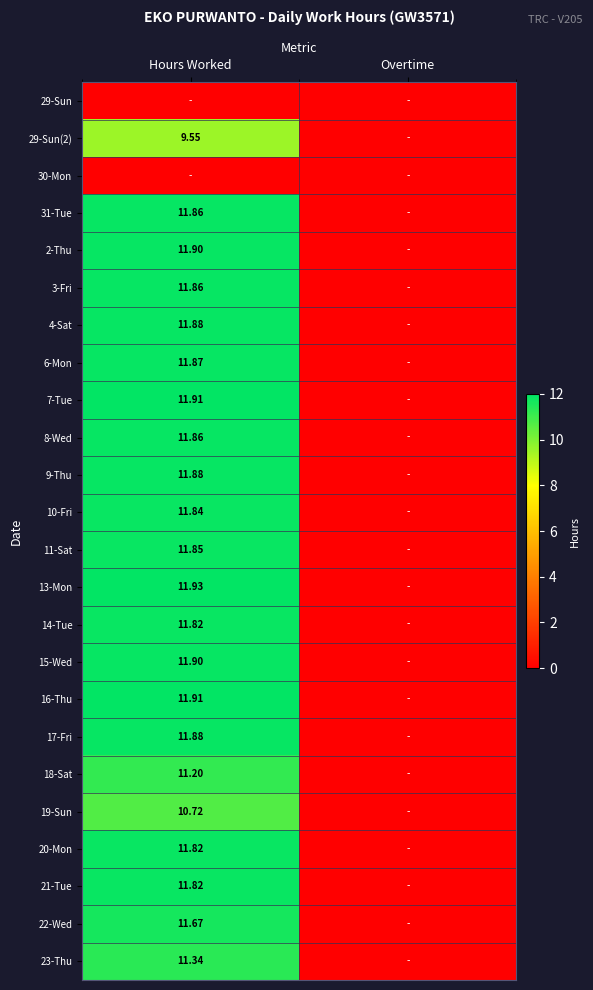

At which label is 8-Wed closest to 5?

Overtime